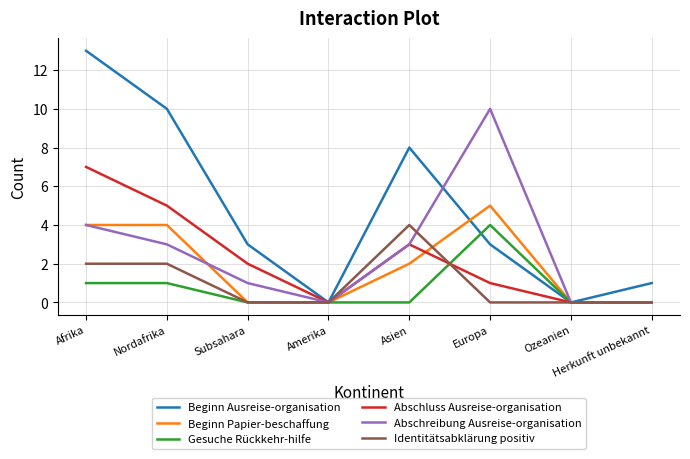

True or false: Abschreibung Ausreise-organisation has more than 0 interior local peaks.

True